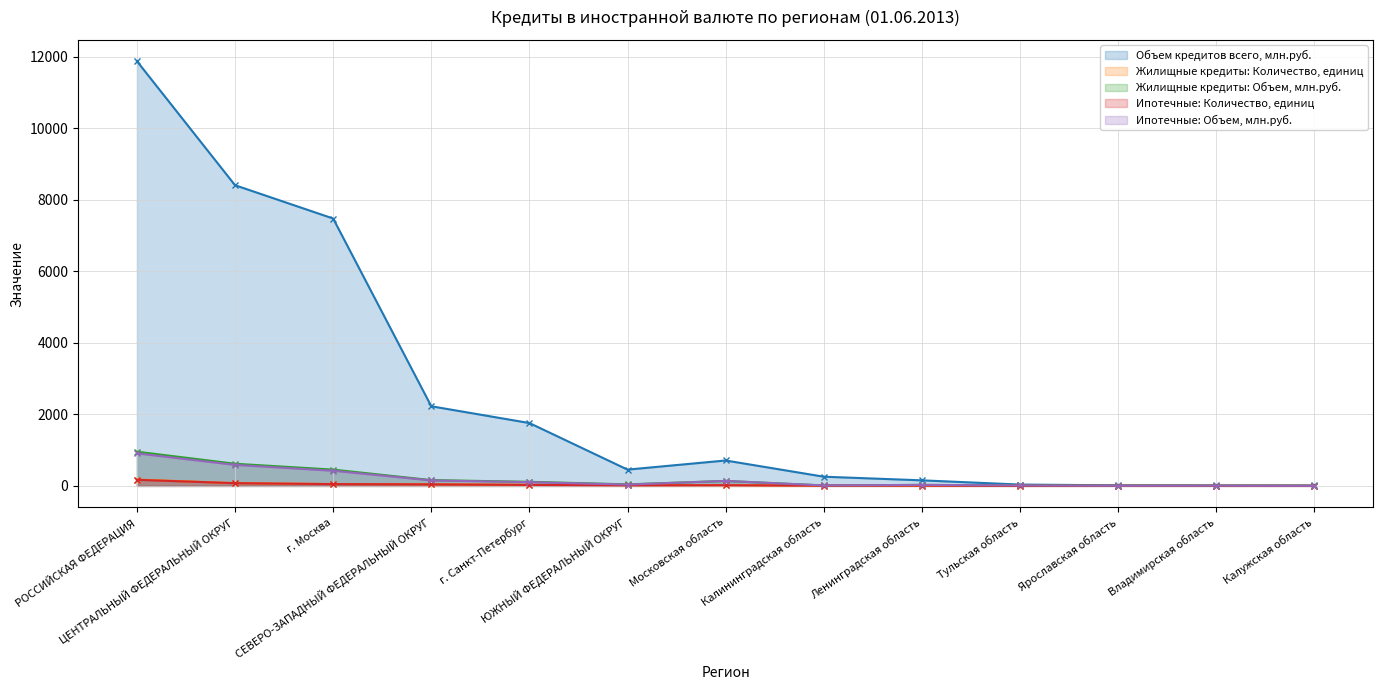

What position from the left is Ярославская область?

11